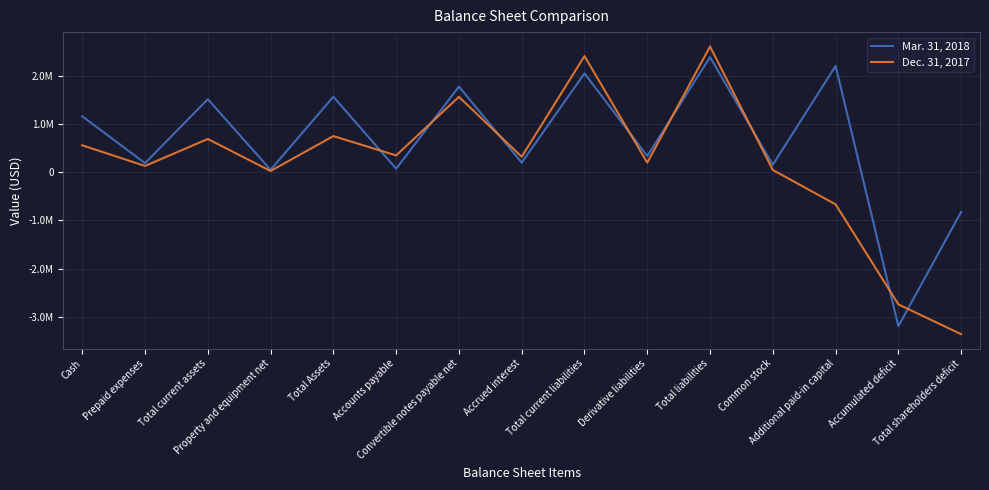

At which category does Mar. 31, 2018 reach its first local peak?

Total current assets